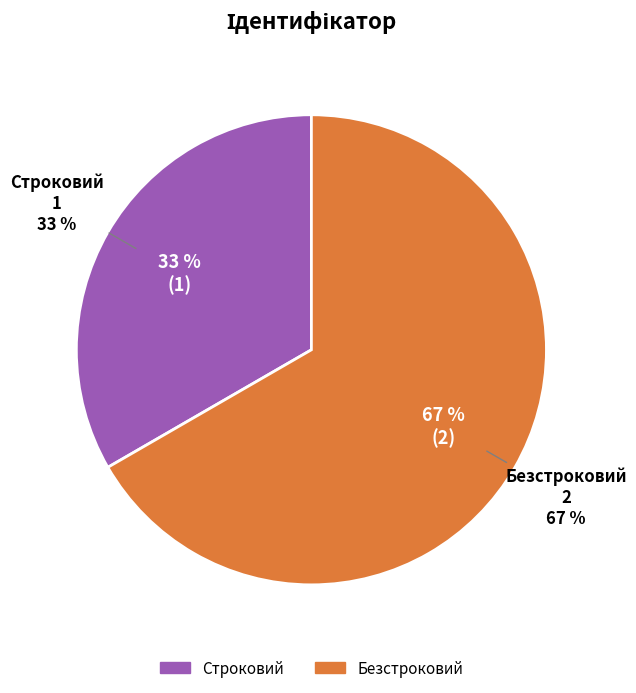

Which slice is the largest?

Безстроковий